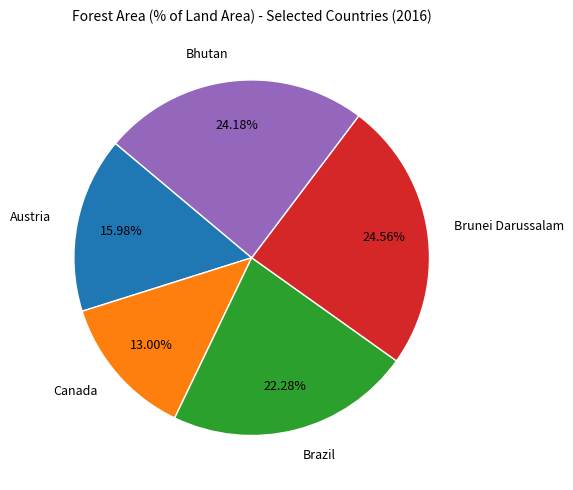

To the nearest percent, what portion does Brazil represent?

22%